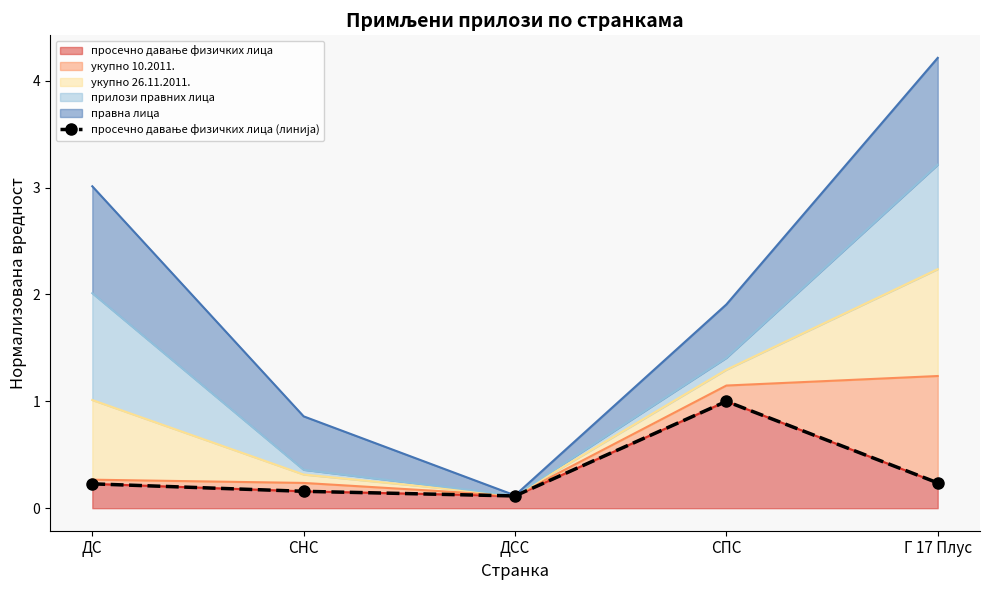

Reading left to right, list all the values displayed in this chart.

0.2	0.2	0.1	1.0	0.2